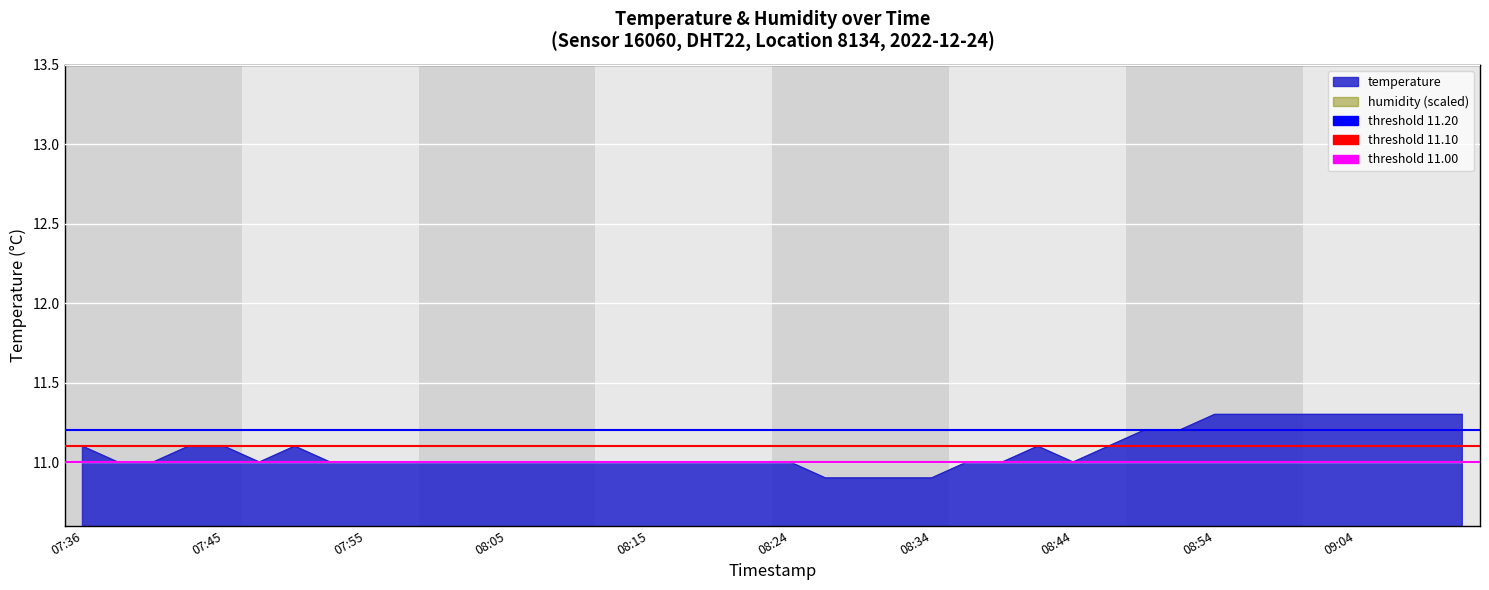

What position from the right is 07:36?

40